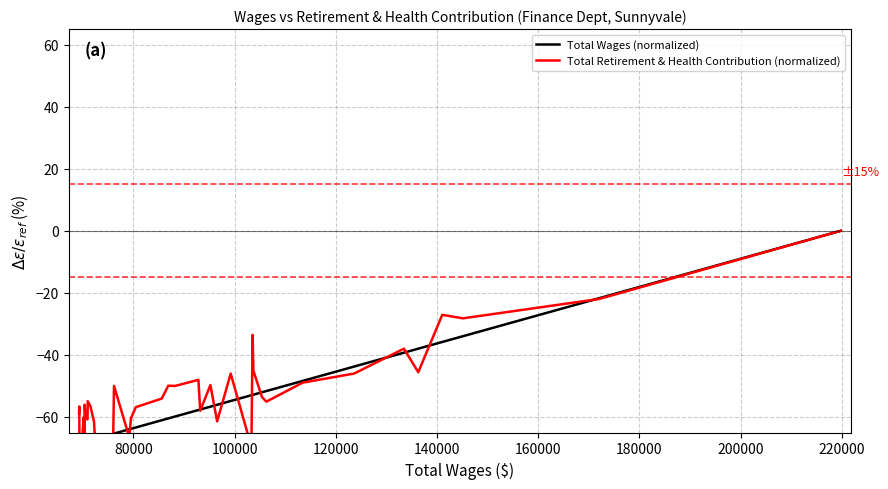

How many intersections are there between Total Retirement & Health Contribution (normalized) and Total Wages (normalized)?

17